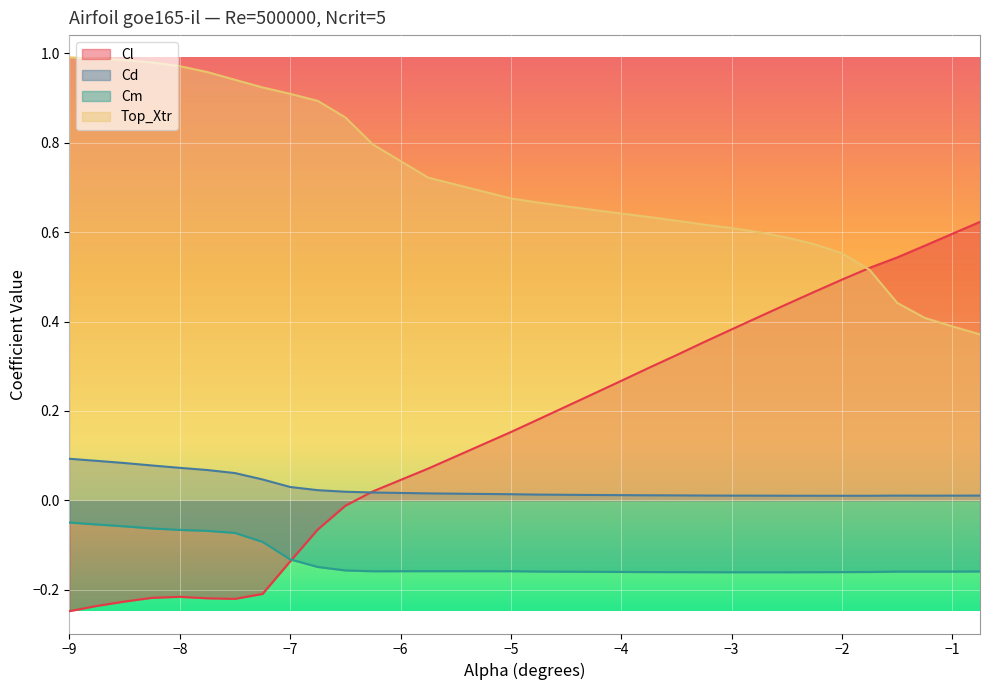

What is the minimum value shown in the chart?

-0.2